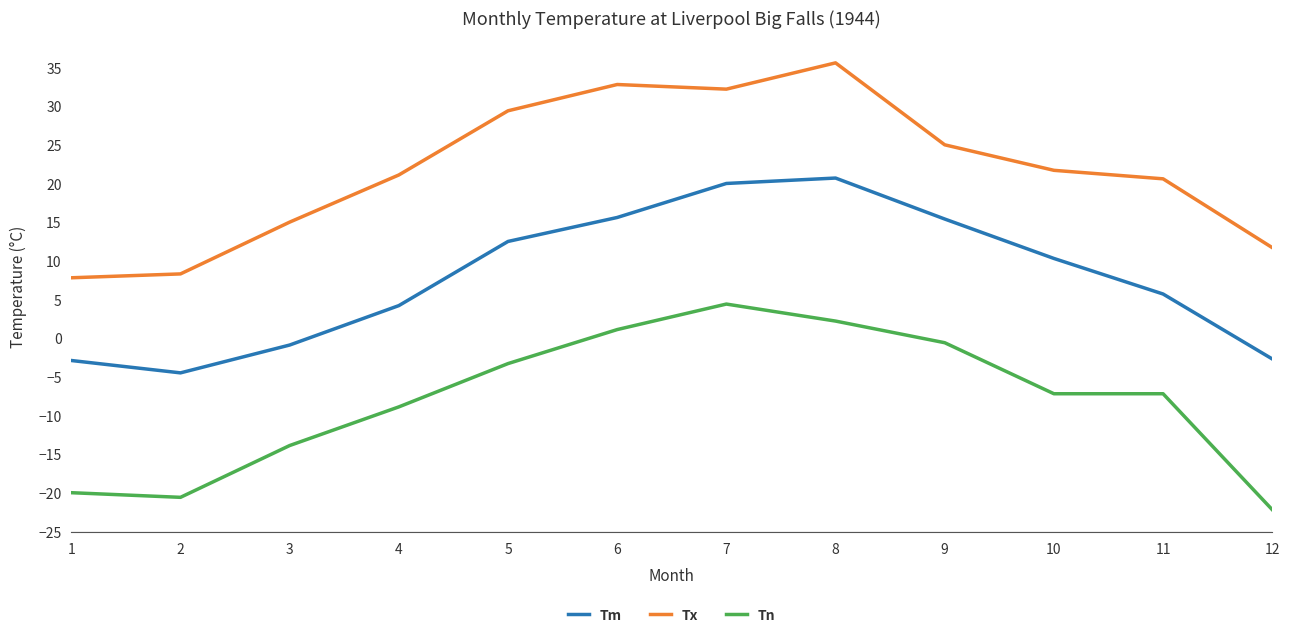

How many lines are shown in the chart?

3